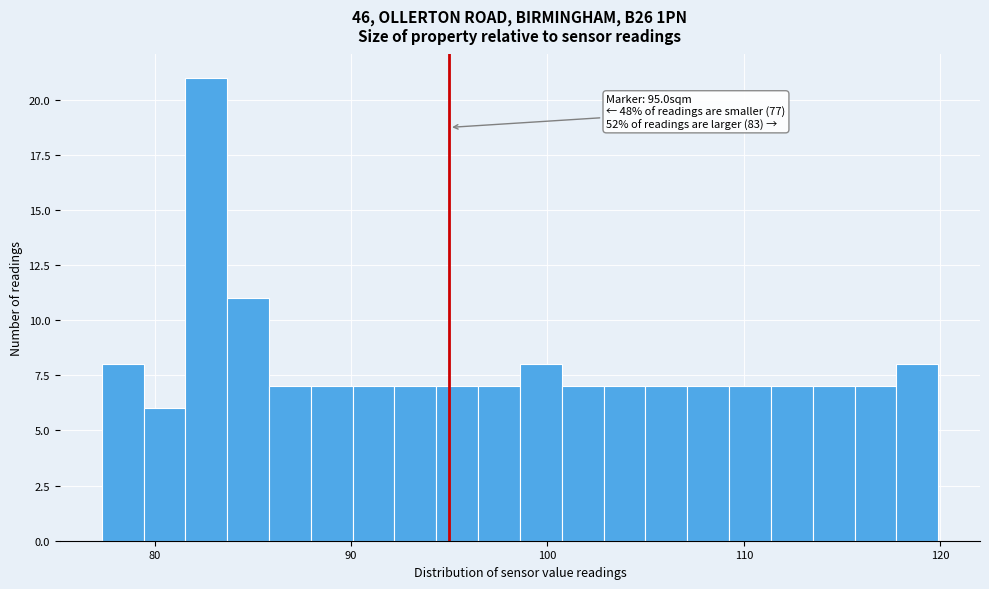

Around what value on the x-axis is the tallest bar? Give the approximate position of its centre, as read against the axis.

83